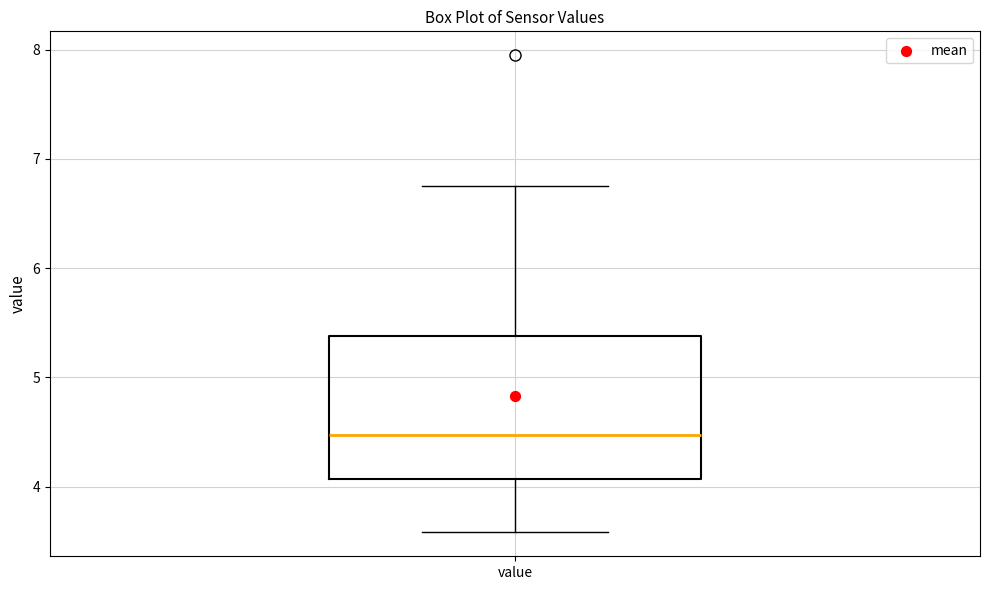

Transcribe this box plot: give where the median line is, the range the box spans, and where the two whiskers end, as read against the y-axis. The values are not printed on the chart, so give them approximately, as read against the axis.

median 4.5, box 4.1 to 5.4, whiskers 3.6 to 6.8